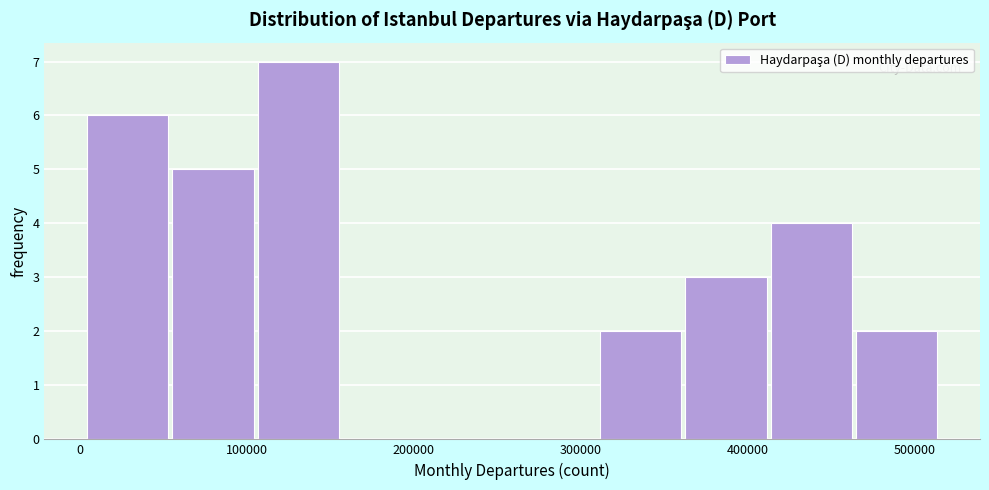

Reading left to right, transcribe this chart: for each bar, give the range it covers on the x-axis and its height. Neither the bar edges nor the heights are printed on the chart, so give them approximately, as read against the axes.

0 to 60000: 6
60000 to 110000: 5
110000 to 160000: 7
160000 to 210000: 0
210000 to 260000: 0
260000 to 310000: 0
310000 to 360000: 2
360000 to 410000: 3
410000 to 470000: 4
470000 to 520000: 2